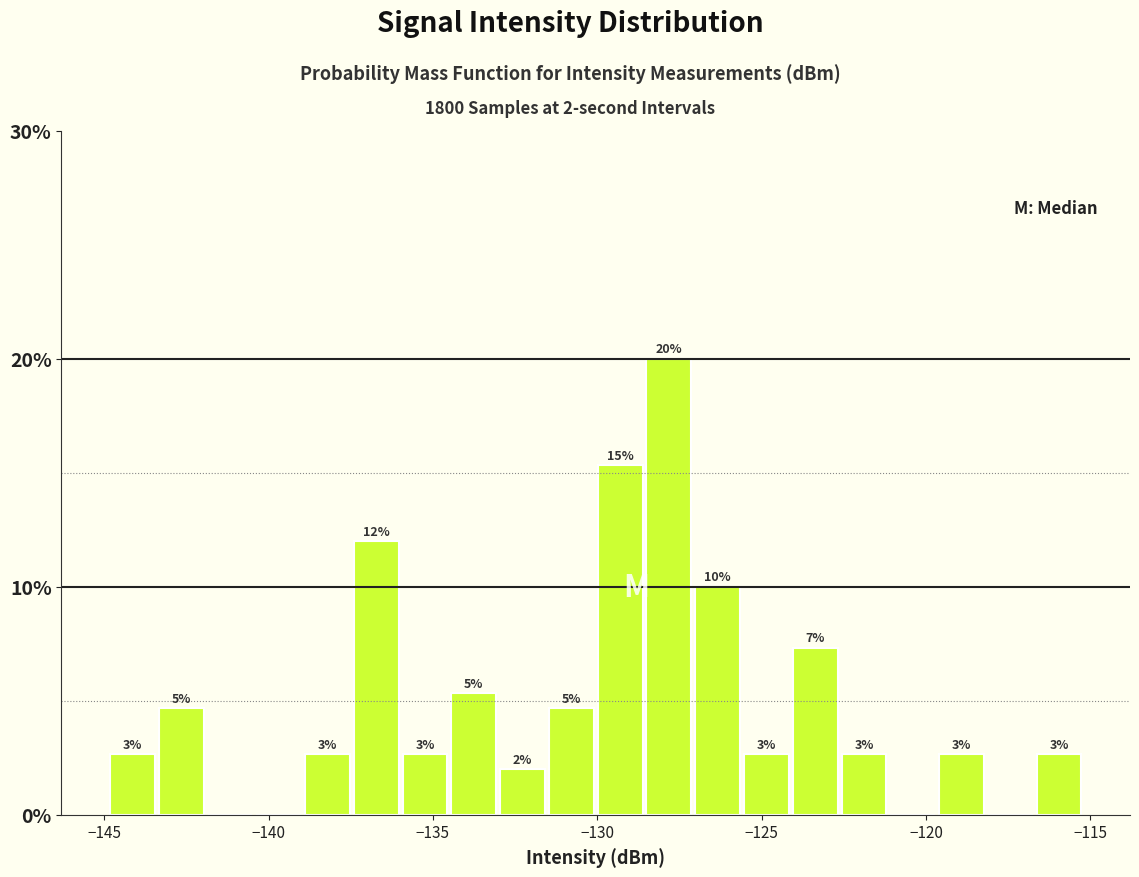

Around what value on the x-axis is the tallest bar? Give the approximate position of its centre, as read against the axis.

-128.0